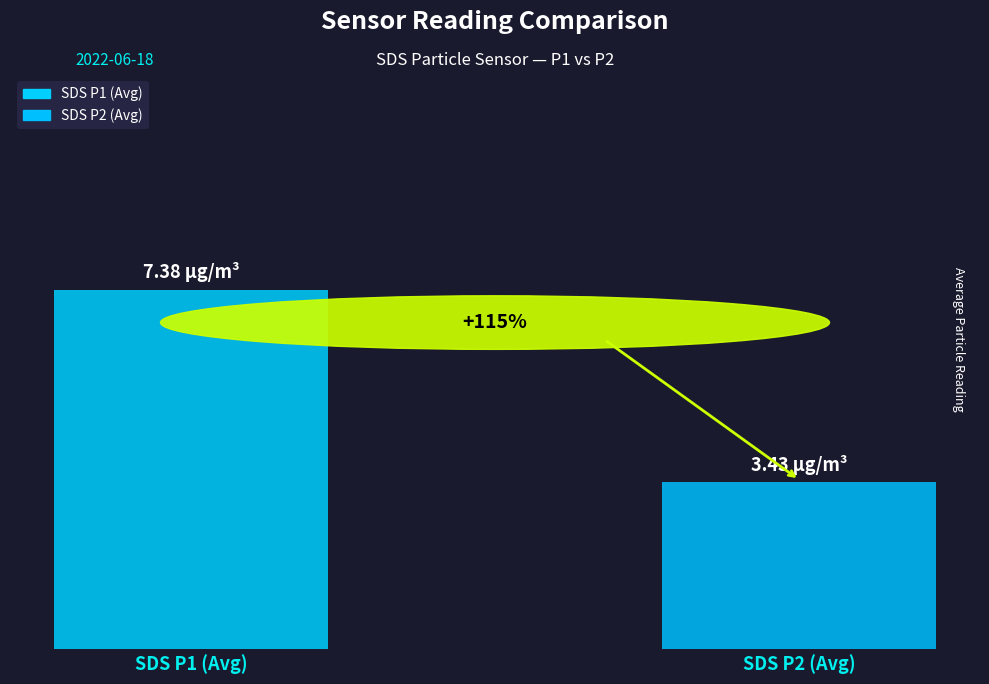

Approximately how many times larger is the value at SDS P1 (Avg) compared to SDS P2 (Avg)?

2.2